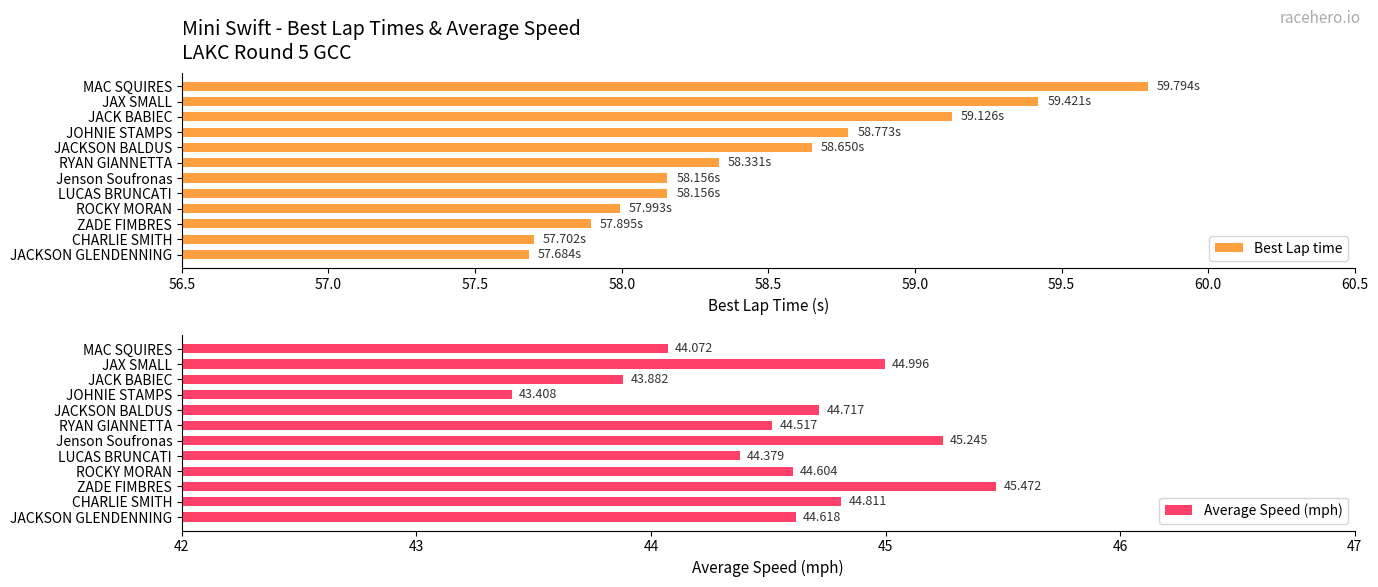

At which label does Best Lap time reach its peak?

MAC SQUIRES